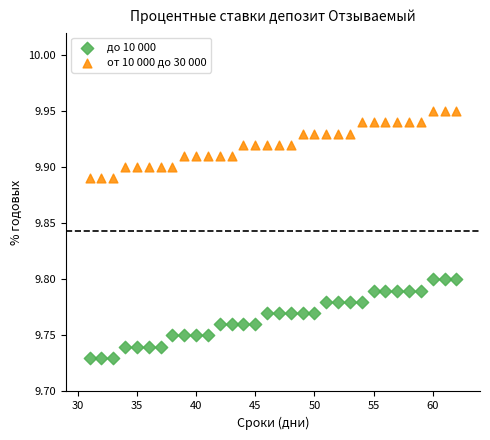

What are all the series names shown in the legend?

до 10 000, от 10 000 до 30 000